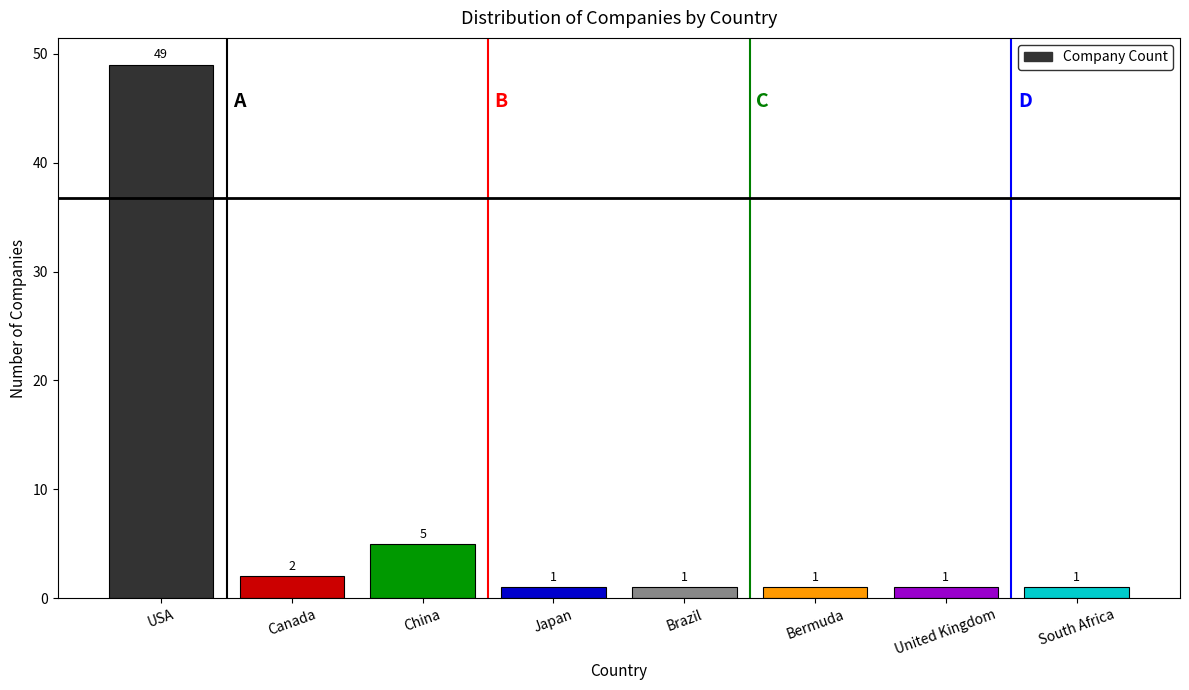

Reading left to right, what are all the values shown in this chart?

USA=49	Canada=2	China=5	Japan=1	Brazil=1	Bermuda=1	United Kingdom=1	South Africa=1